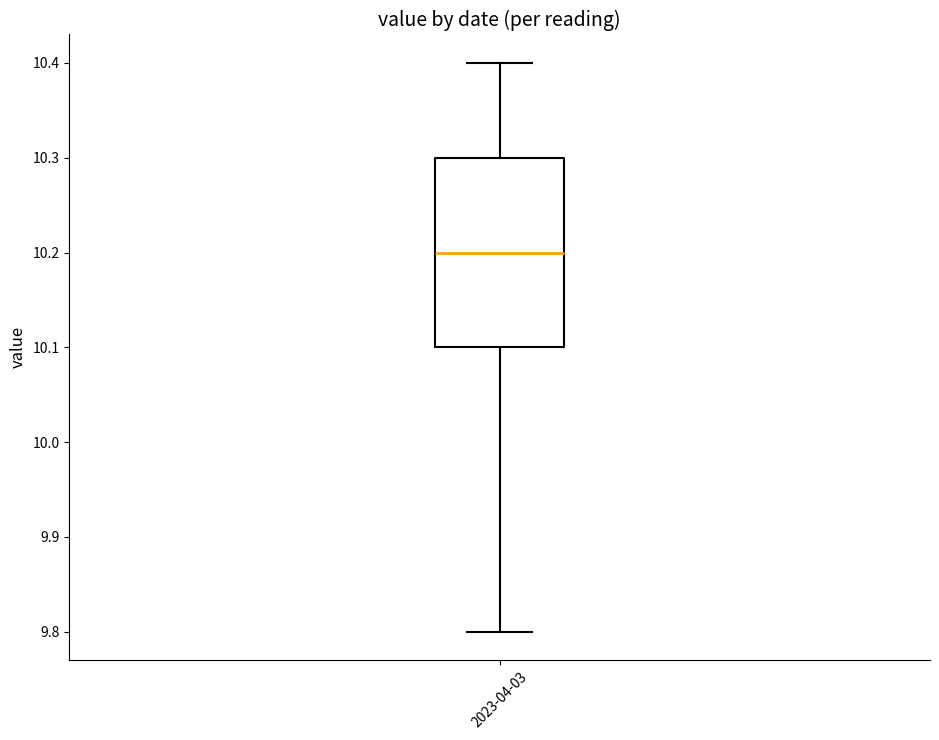

Where does the upper whisker of the box for 2023-04-03 end on the y-axis? The values are not printed on the chart, so give them approximately, as read against the axis.

10.4